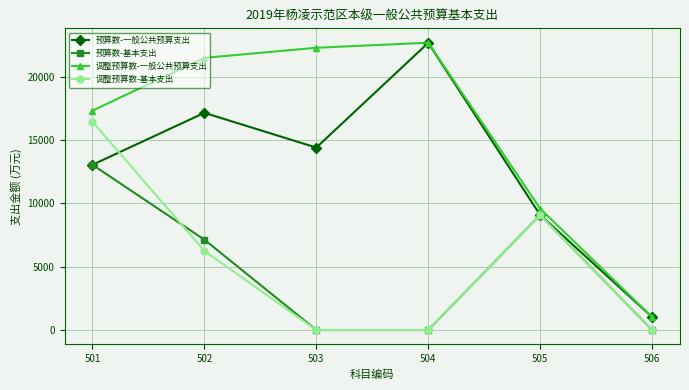

The value of 调整预算数-一般公共预算支出 at 503 is 22276. True or false?

True